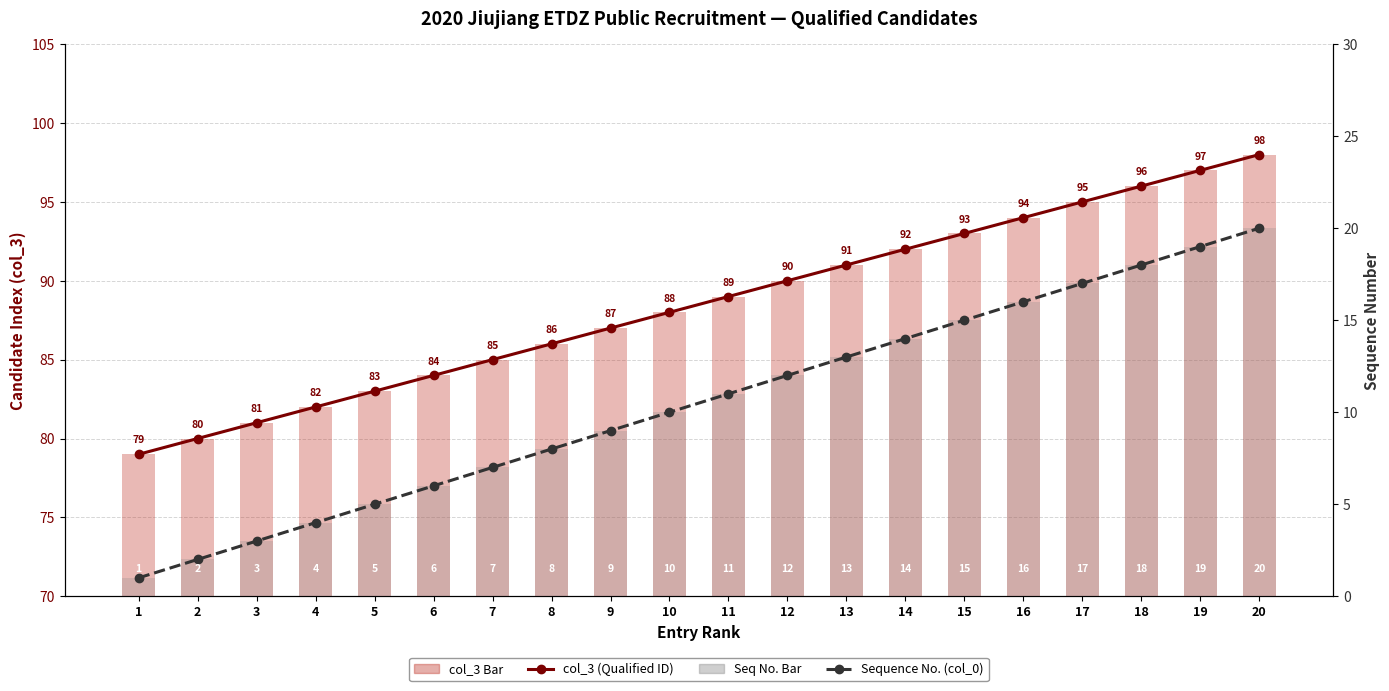

The Sequence Number series shows 13 at 19. True or false?

False